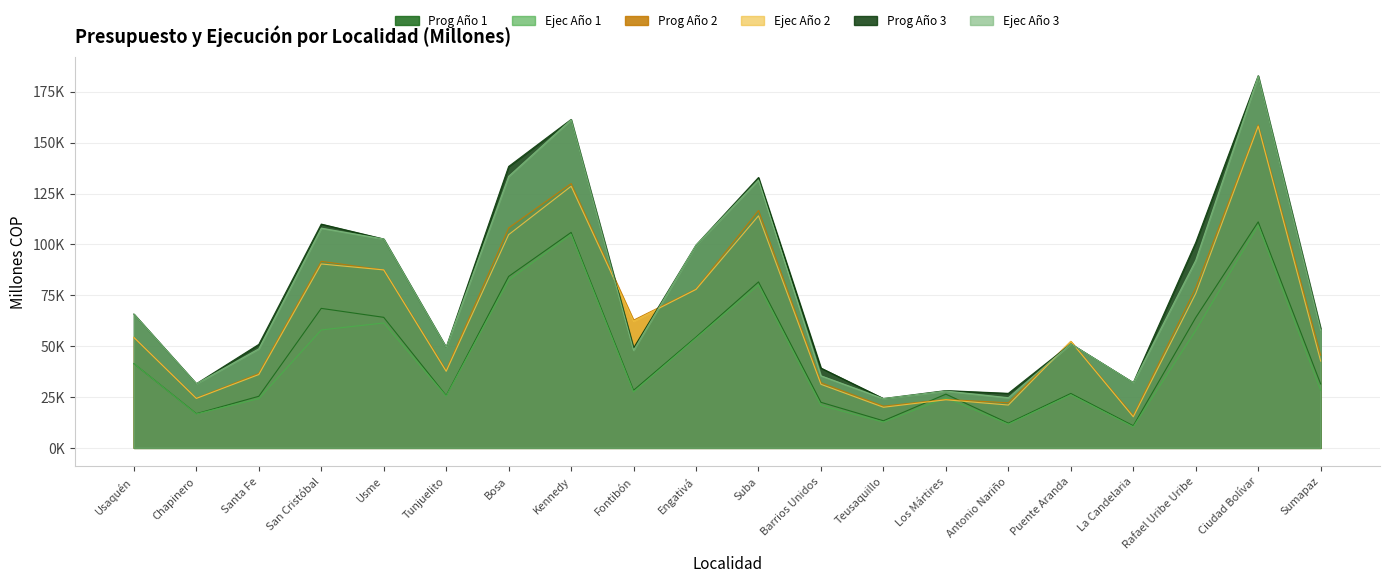

What is the sum of the Prog Año 3 values at Santa Fe and Rafael Uribe Uribe?

151805.1